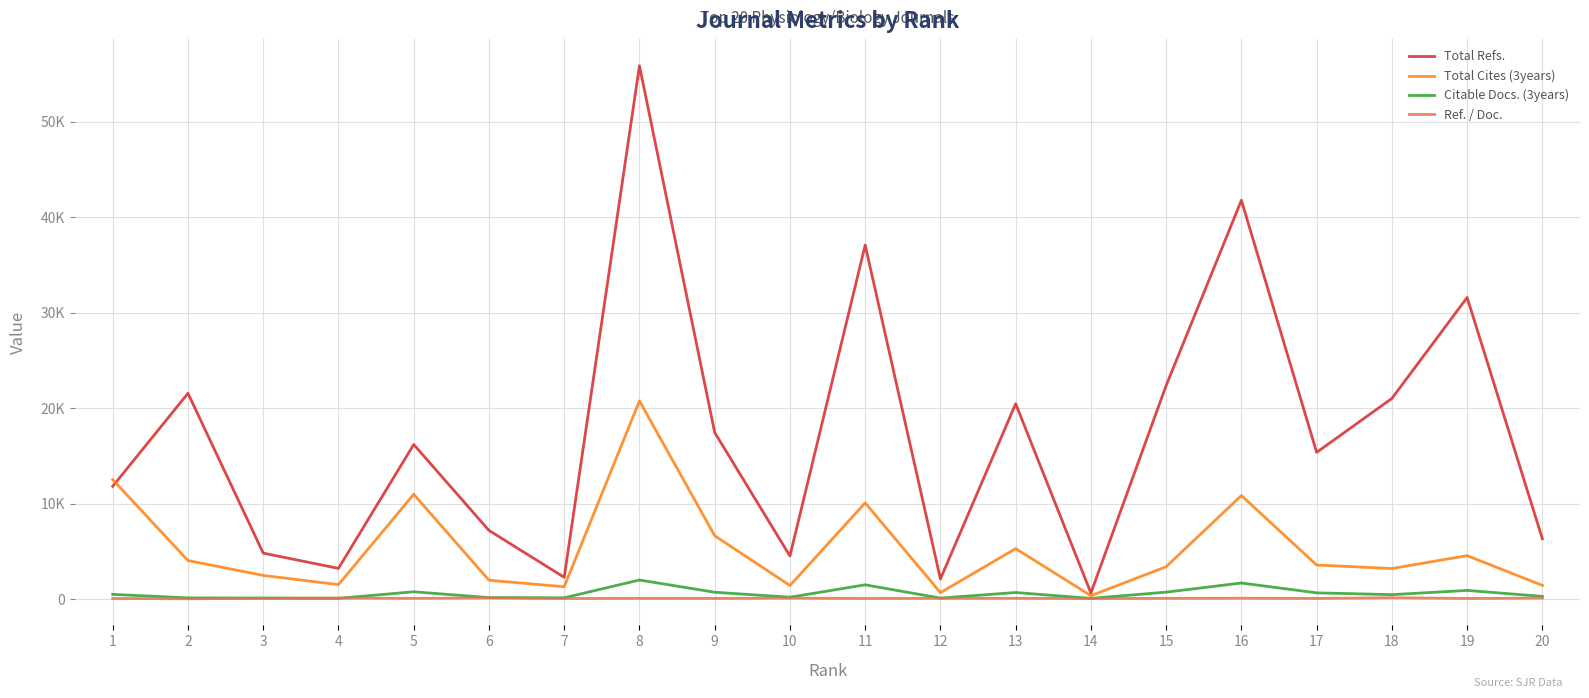

What are all the series names shown in the legend?

Total Refs., Total Cites (3years), Citable Docs. (3years), Ref. / Doc.